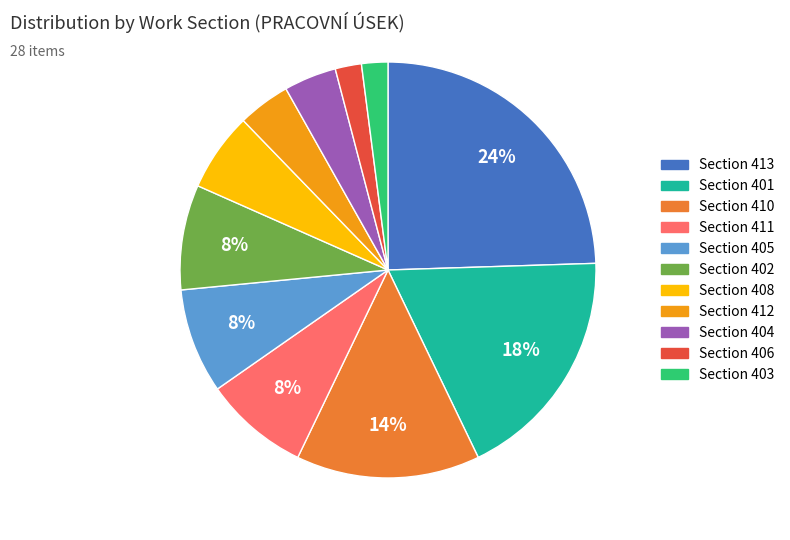

To the nearest percent, what is the difference between the largest and smallest slice percentages?

22%